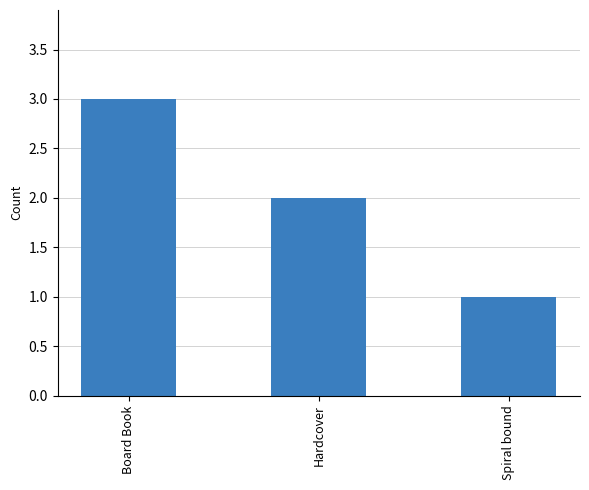

Is it true that the value at Board Book is 1?

False